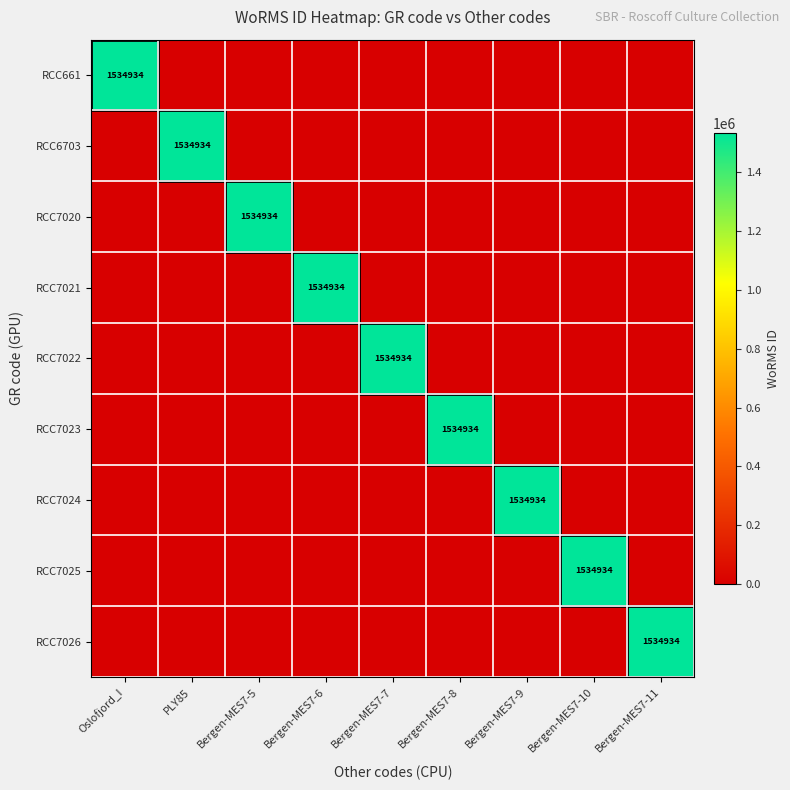

What is the difference between the maximum and minimum values in the RCC7022 series?

1534934